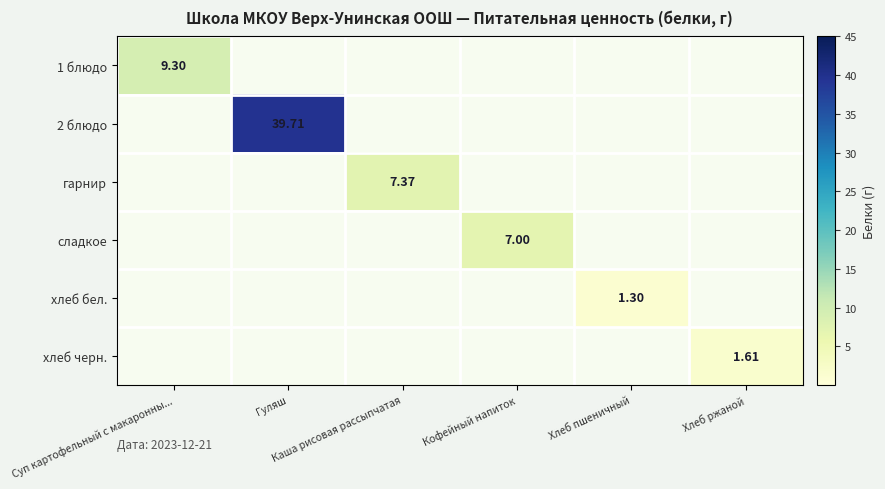

Is the value of сладкое at Хлеб ржаной greater than the value of хлеб бел. at Суп картофельный с макаронны...?

No